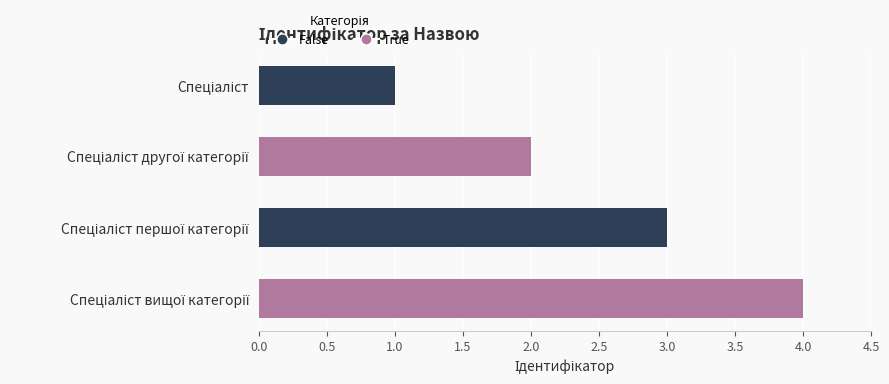

What is the greatest value displayed?

4